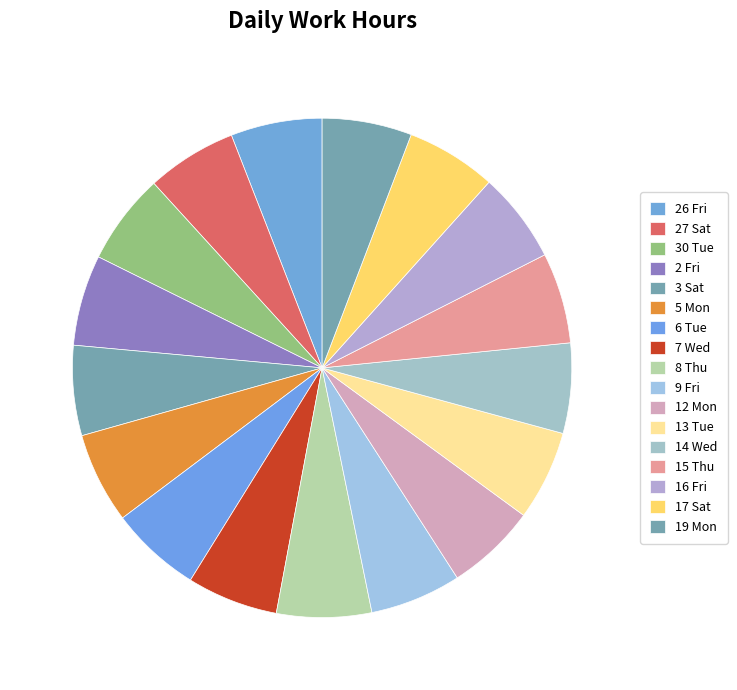

How many slices are in this pie chart?

17